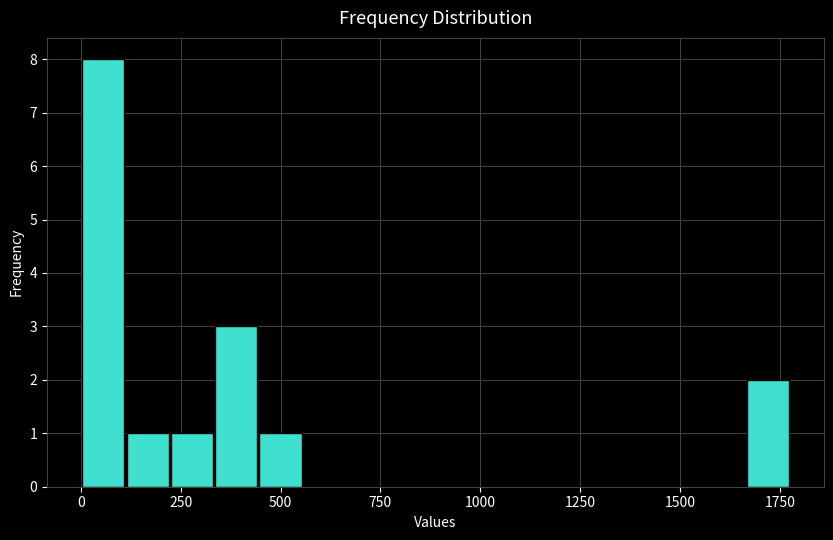

Read against the x-axis, roughly where is the centre of the tallest bar?

50